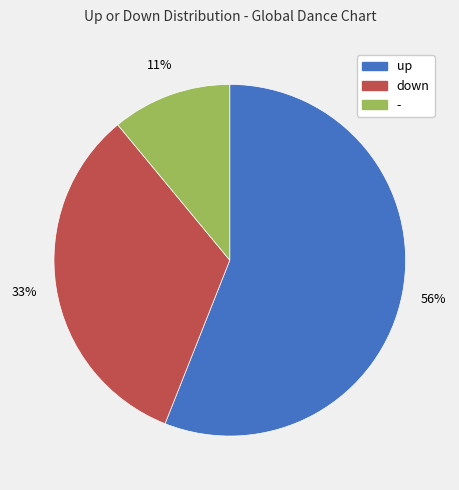

Is down the majority of the pie?

No